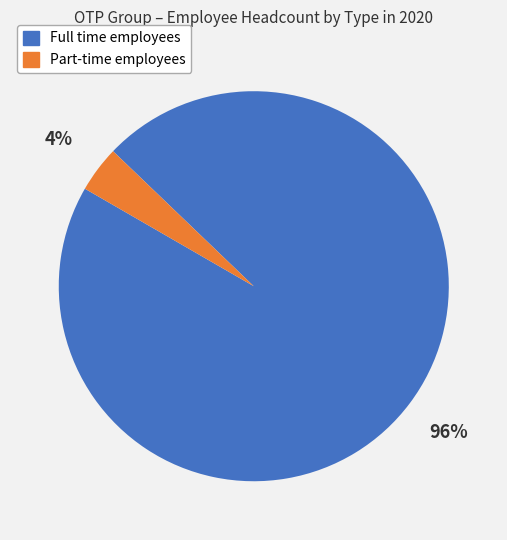

How many segments does this pie chart have?

2